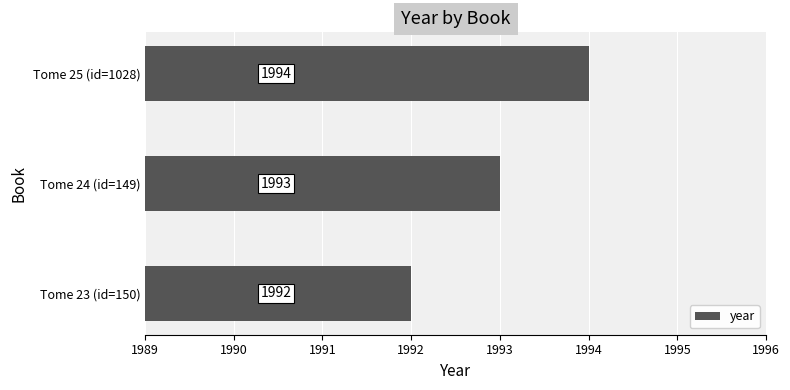

What is the smallest value displayed?

1992